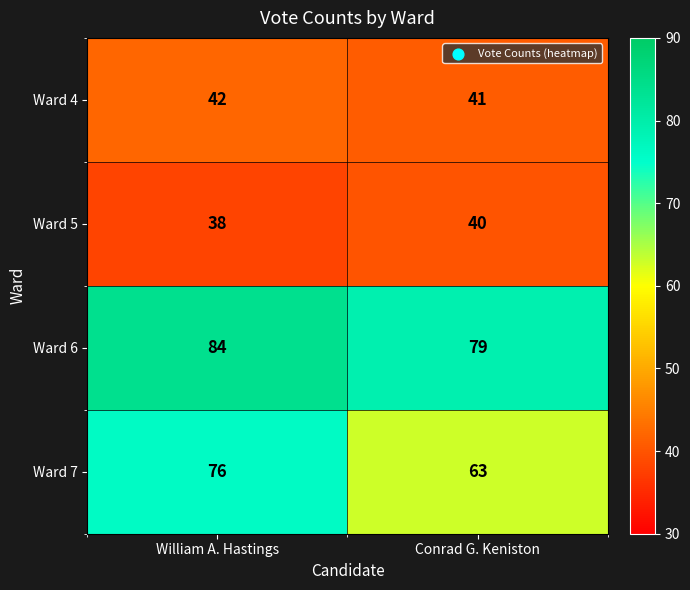

Which series changed the most between William A. Hastings and Conrad G. Keniston?

Ward 7